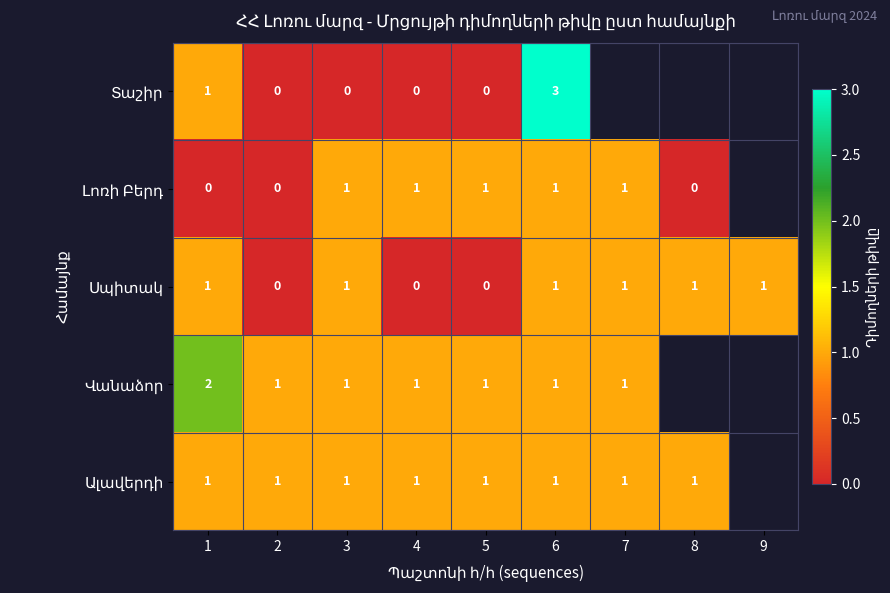

The value of Տաշիր at 6 is 3.0. True or false?

True